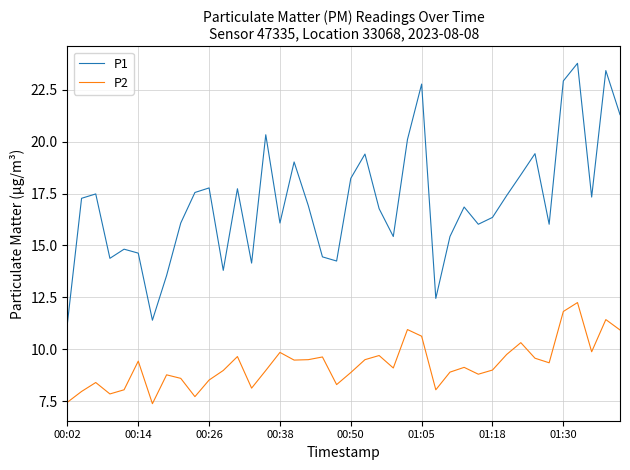

What is the maximum value for P1?

23.8